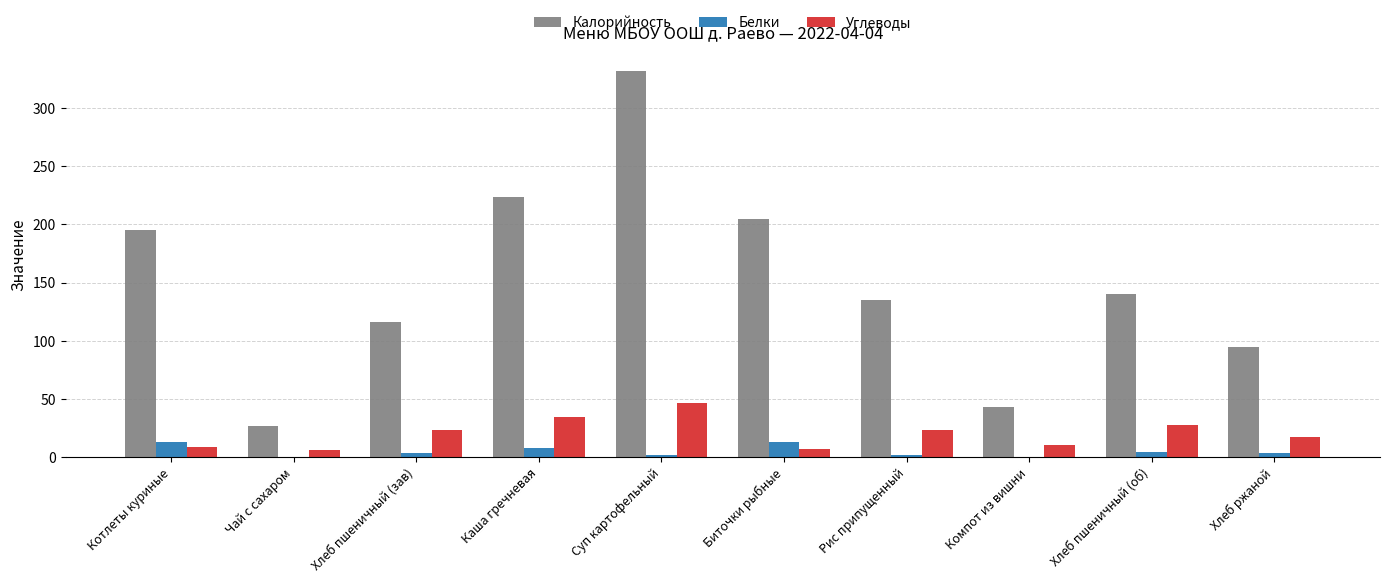

At which category is the sum across all series the highest?

Суп картофельный